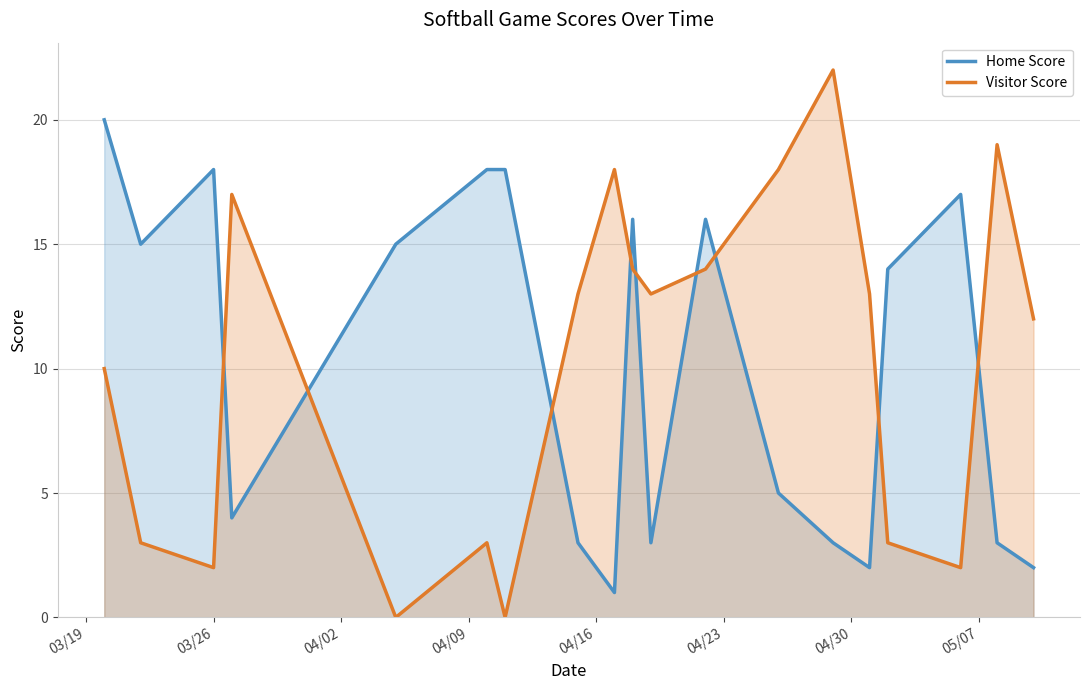

Which series has the widest spread of values?

Visitor Score